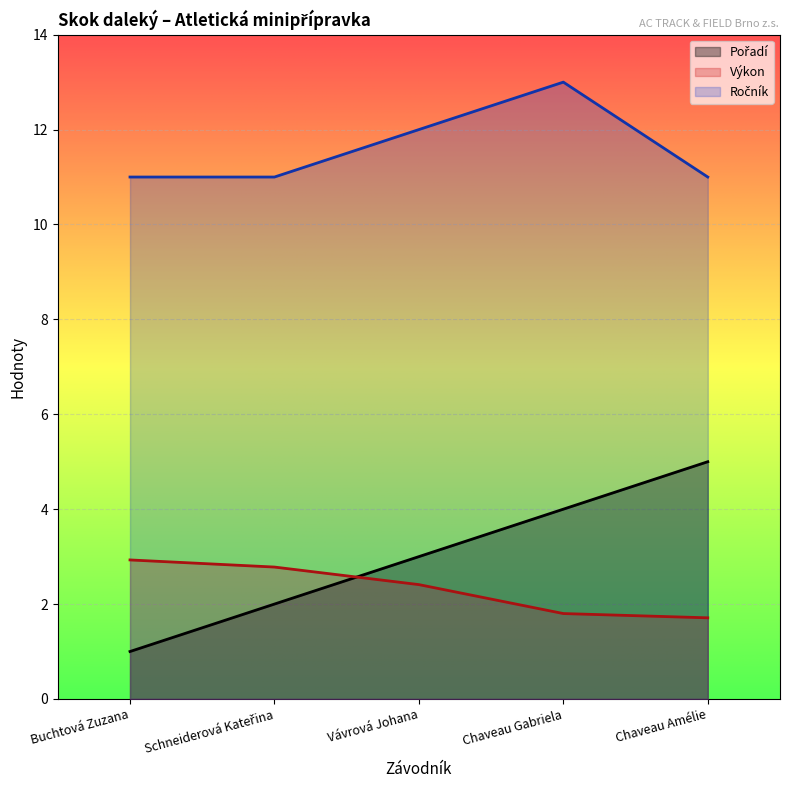

What position from the left is Schneiderová Kateřina?

2